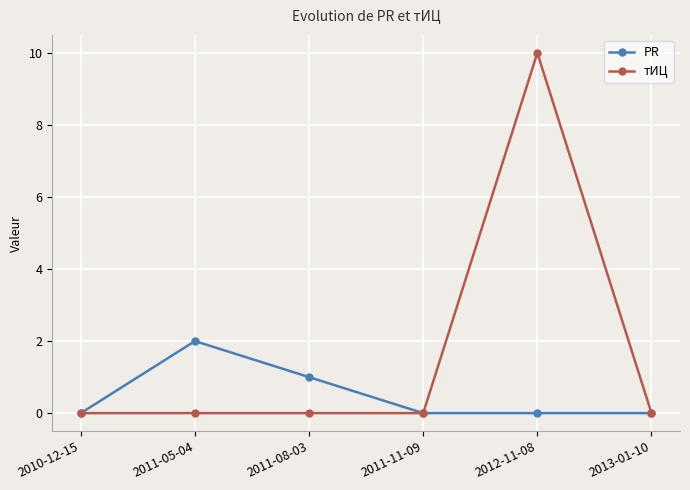

Which series has the widest spread of values?

тИЦ